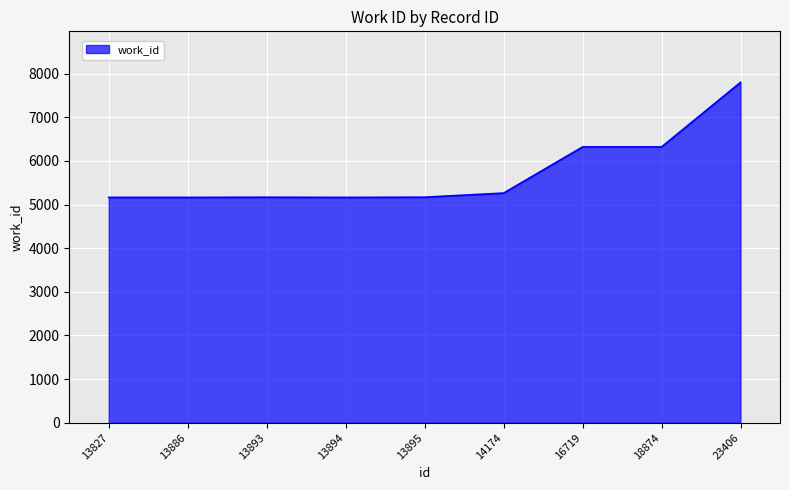

How many values are below 5169?

4